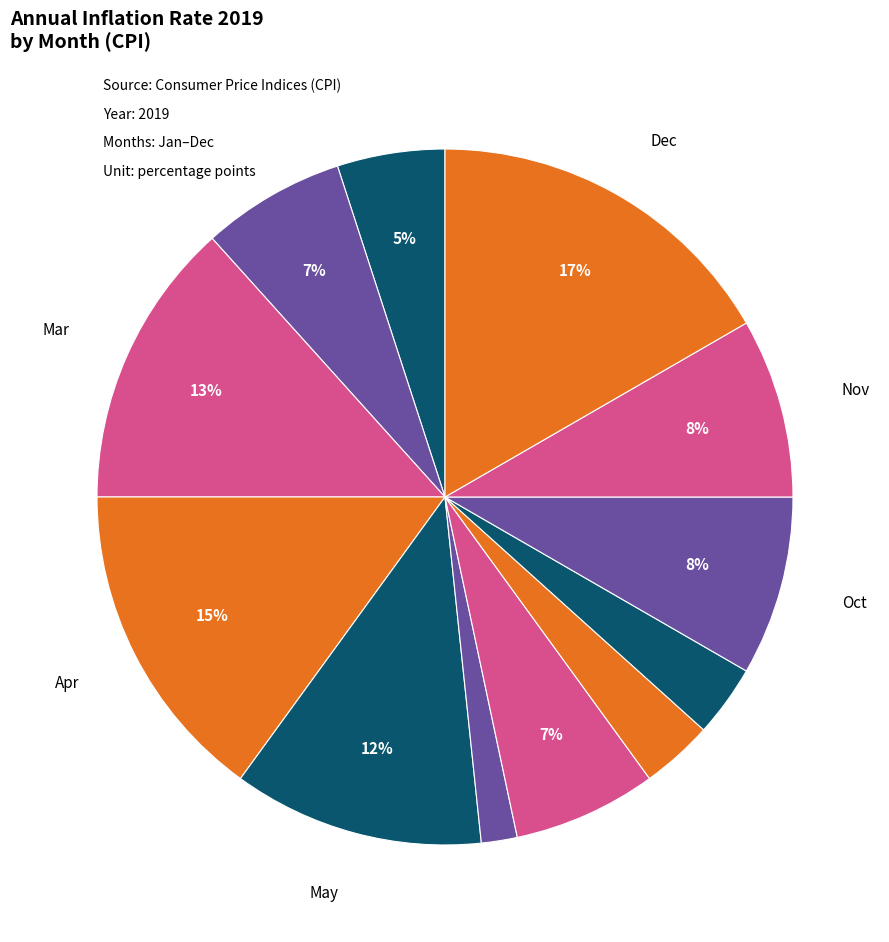

Count the number of slices in the pie.

12